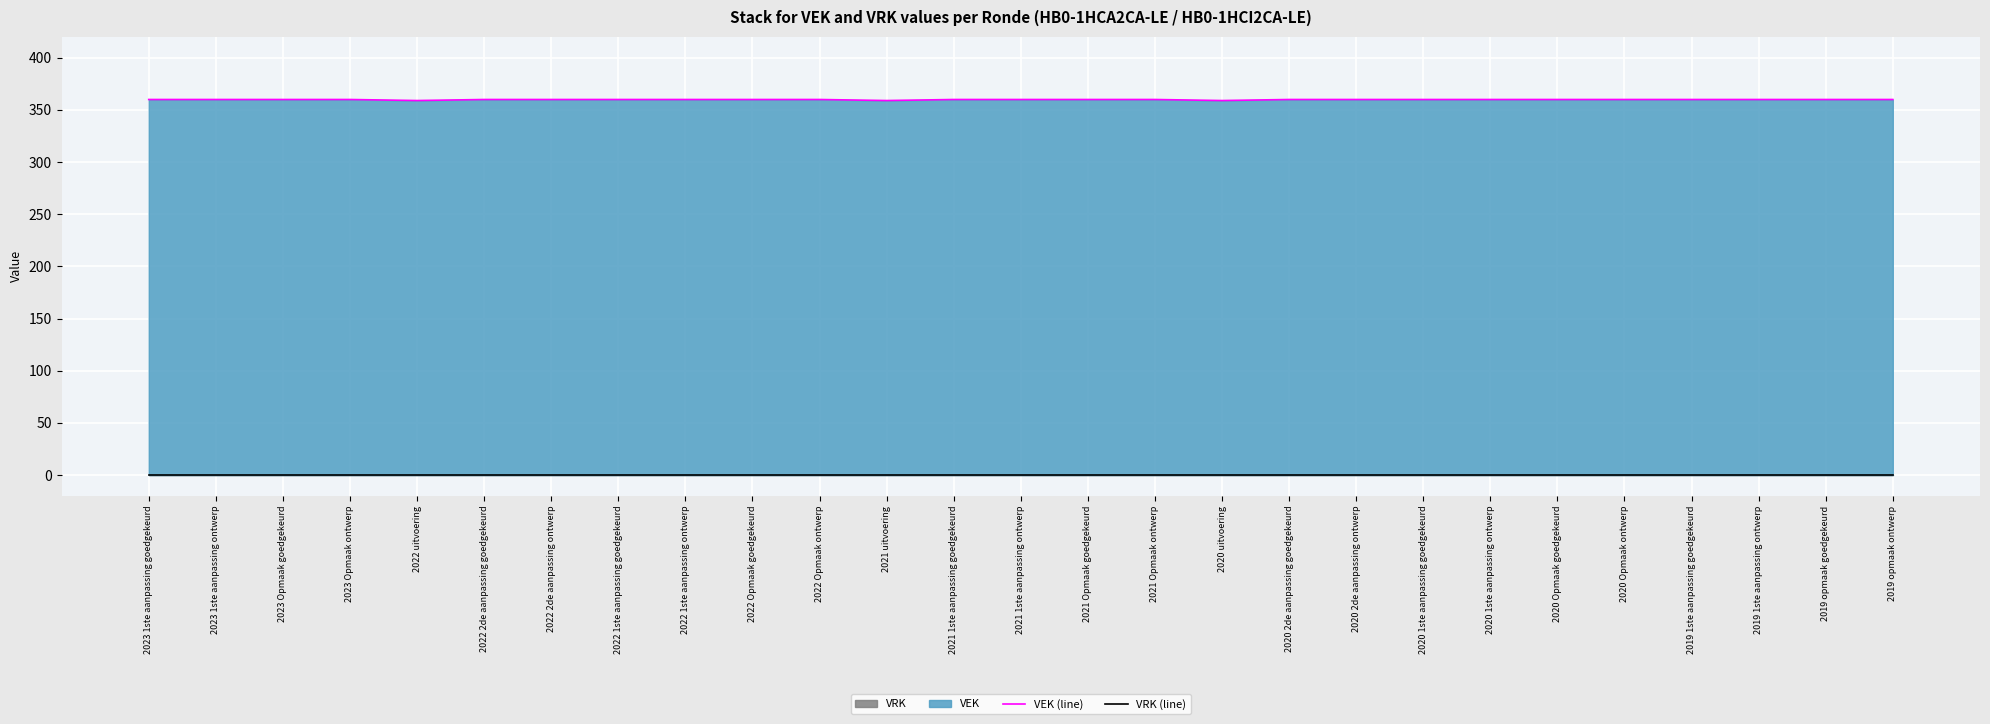

True or false: VRK (line) and VEK (line) intersect in this chart.

False